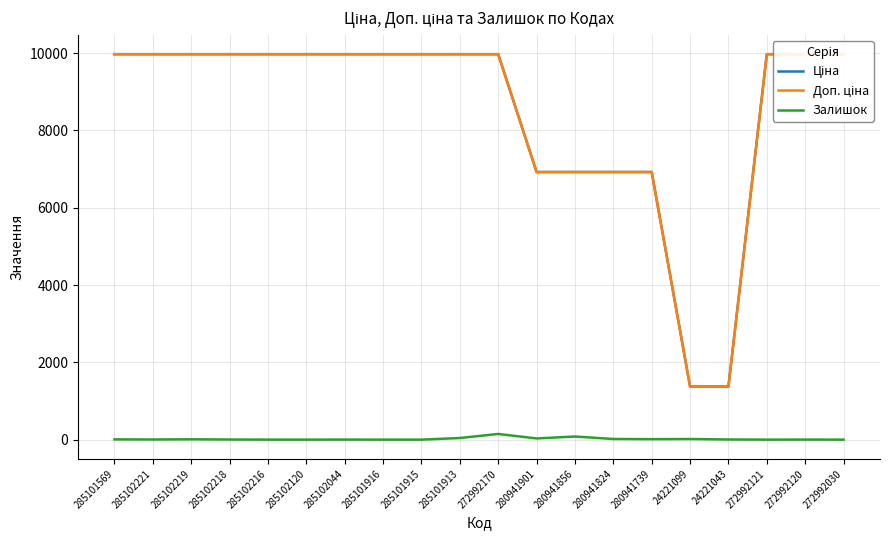

What is the label of the 17th point from the left?

24221043